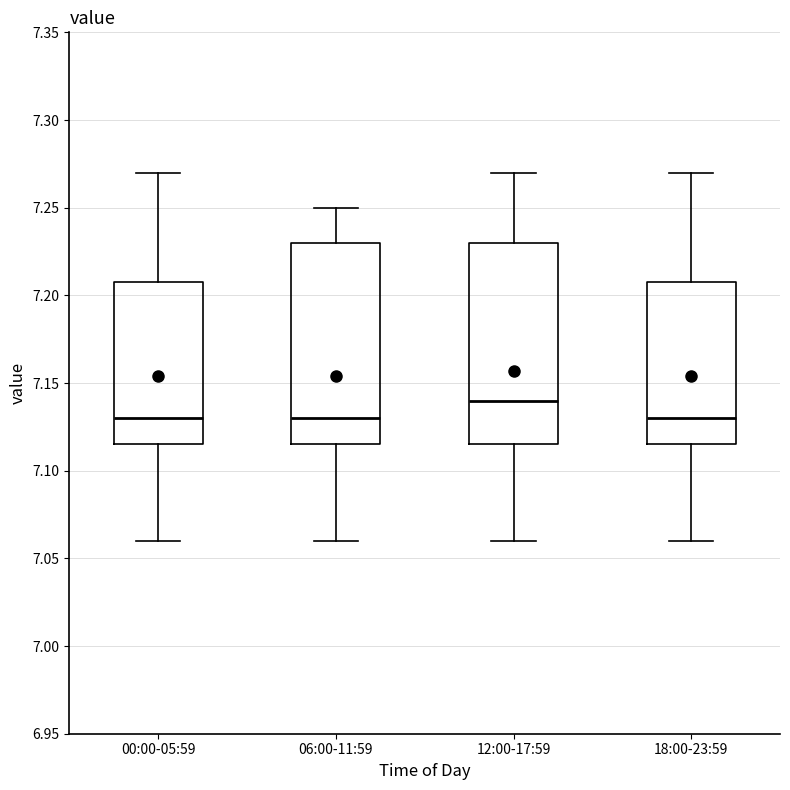

Reading left to right, transcribe this box plot: for each box, give where its median line is, the range the box spans, and where its two whiskers end, as read against the y-axis. The values are not printed on the chart, so give them approximately, as read against the axis.

00:00-05:59: median 7.130, box 7.115 to 7.210, whiskers 7.060 to 7.270
06:00-11:59: median 7.130, box 7.115 to 7.230, whiskers 7.060 to 7.250
12:00-17:59: median 7.140, box 7.115 to 7.230, whiskers 7.060 to 7.270
18:00-23:59: median 7.130, box 7.115 to 7.210, whiskers 7.060 to 7.270